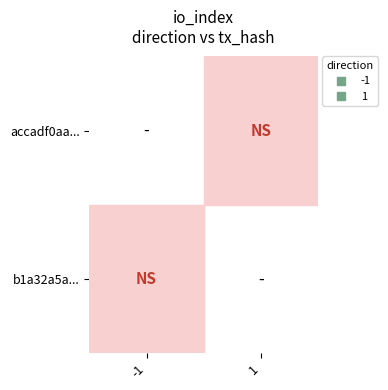

Which category has the highest value across all series?

-1